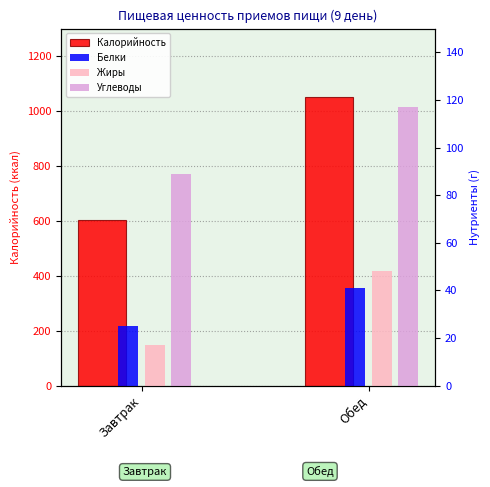

Reading right to left, list all the values displayed in this chart.

Калорийность: Обед=1049.6	Завтрак=604.0
Белки: Обед=41.0	Завтрак=25.0
Жиры: Обед=48.0	Завтрак=17.0
Углеводы: Обед=117.0	Завтрак=89.0